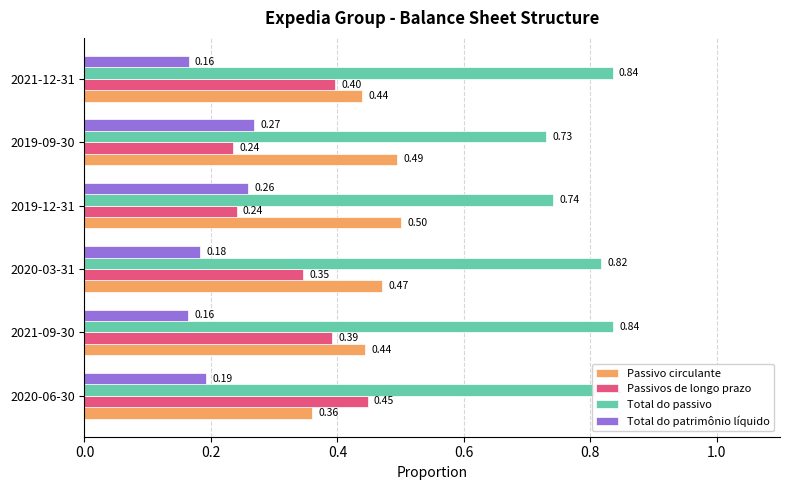

What is the spread (max minus min) of values at 2019-12-31?

0.5